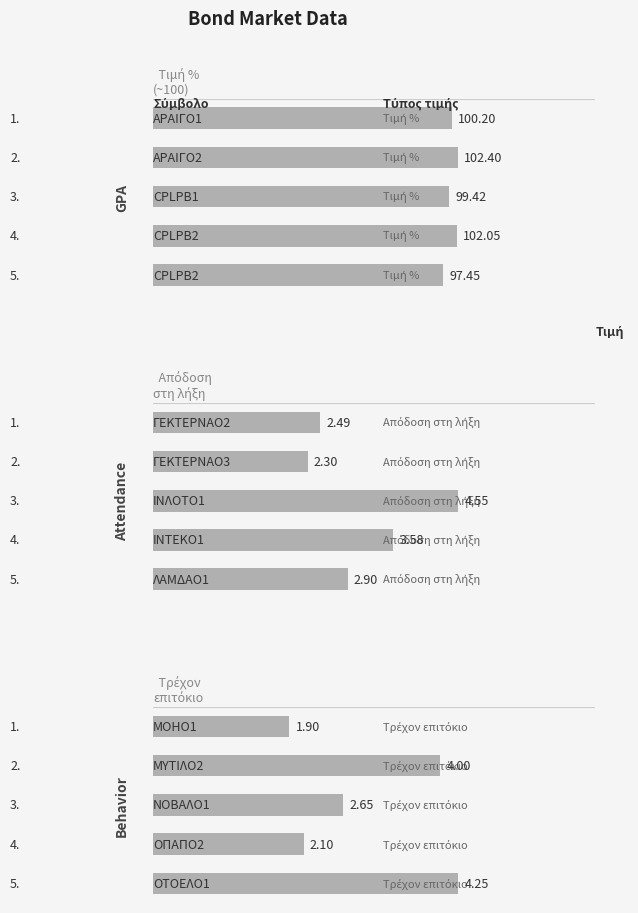

Reading left to right, transcribe all the data shown in this chart.

Τιμή %: 0=100.2	20=102.4	40=99.4	60=102.0	80=97.5
Απόδοση στη λήξη: 0=2.5	20=2.3	40=4.5	60=3.6	80=2.9
Τρέχον επιτόκιο: 0=1.9	20=4.0	40=2.6	60=2.1	80=4.2